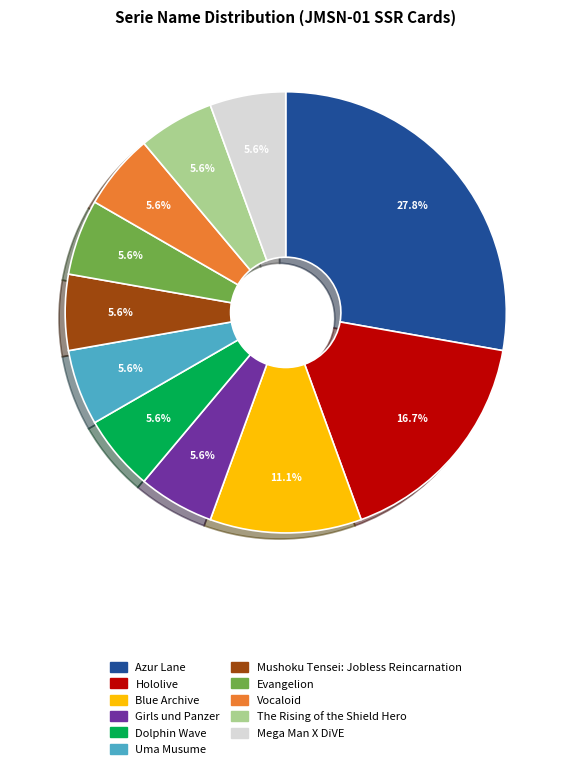

To the nearest percent, what portion does The Rising of the Shield Hero represent?

6%